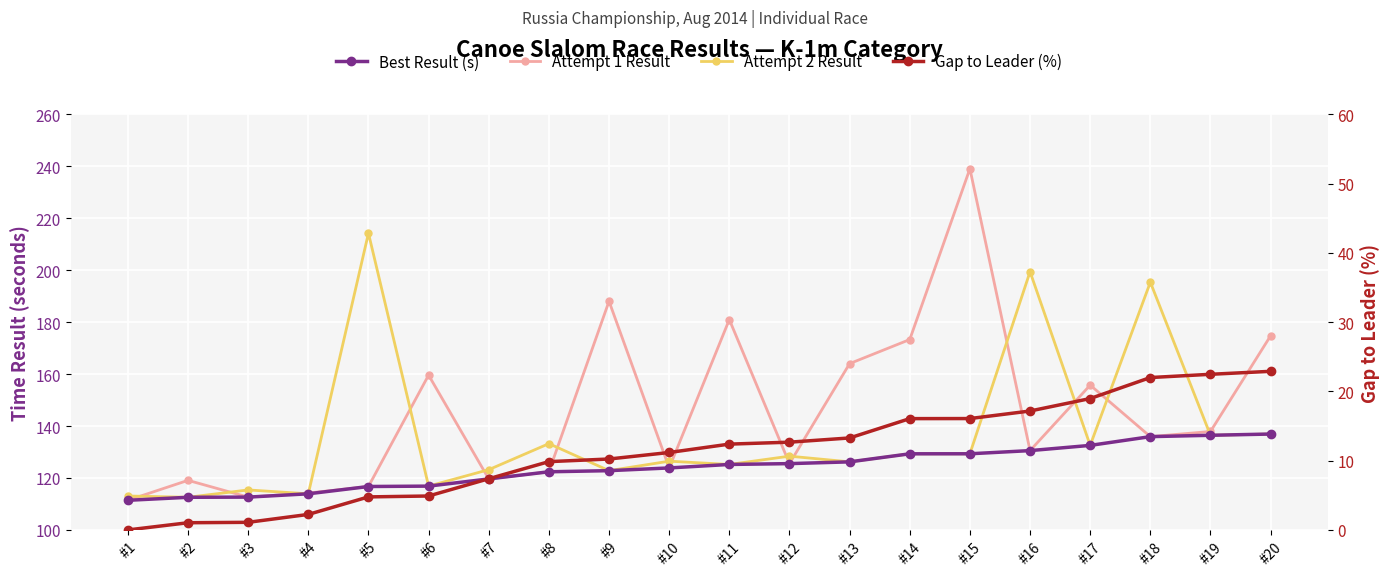

Reading left to right, transcribe all the data shown in this chart.

Best Result (s): 111.4	112.6	112.6	113.9	116.7	116.9	119.6	122.4	122.8	123.9	125.2	125.5	126.2	129.3	129.3	130.5	132.6	135.9	136.4	136.9
Attempt 1 Result: 111.4	119.1	112.6	114.2	116.7	159.6	119.6	122.4	188.0	123.9	181.0	125.5	164.0	173.3	239.1	130.5	155.8	135.9	137.9	174.8
Attempt 2 Result: 113.1	112.6	115.4	113.9	214.2	116.9	123.2	133.2	122.8	126.5	125.2	128.4	126.2	129.3	129.3	199.4	132.6	195.4	136.4	136.9
Gap to Leader (%): 0.0	1.0	1.1	2.2	4.8	4.9	7.4	9.9	10.2	11.2	12.4	12.7	13.3	16.1	16.1	17.2	19.0	22.0	22.5	22.9